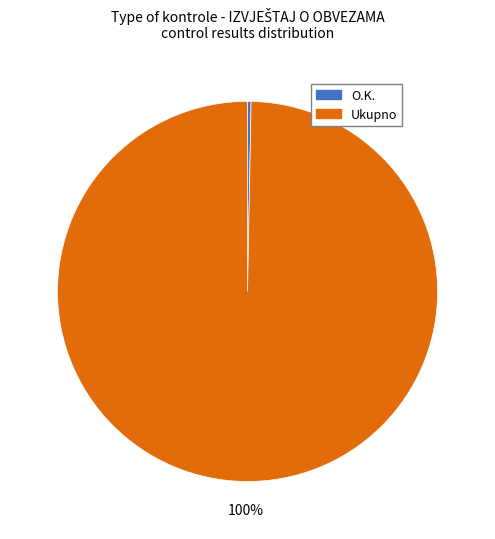

To the nearest percent, what is the average slice percentage?

50%